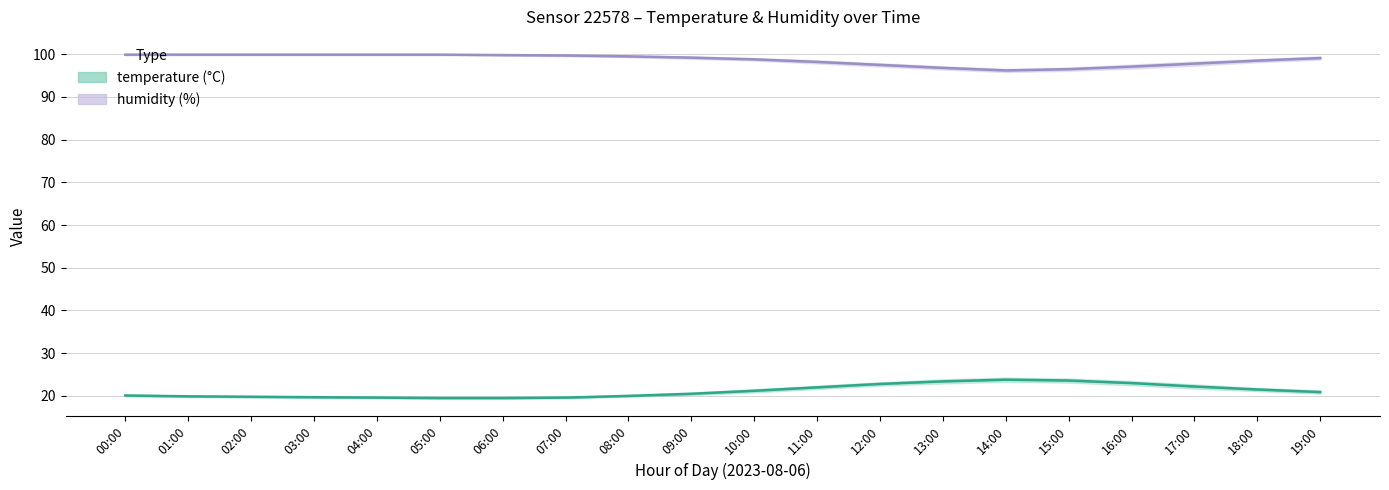

Reading left to right, list all the values displayed in this chart.

humidity: 99.9	99.9	99.9	99.9	99.9	99.9	99.8	99.7	99.5	99.2	98.8	98.2	97.5	96.8	96.2	96.5	97.1	97.8	98.5	99.1
temperature: 20.1	19.9	19.8	19.7	19.6	19.5	19.5	19.6	20.0	20.5	21.2	22.0	22.8	23.4	23.8	23.6	23.0	22.2	21.5	20.9